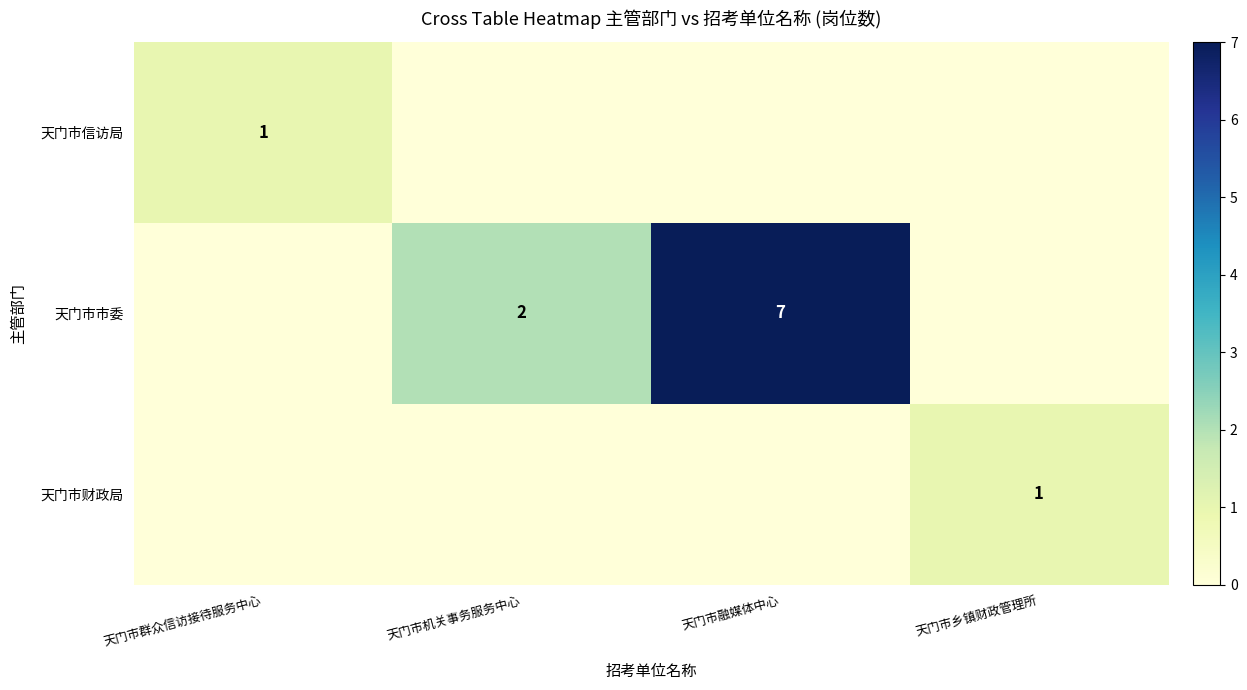

Which label corresponds to the smallest value in the chart?

天门市机关事务服务中心